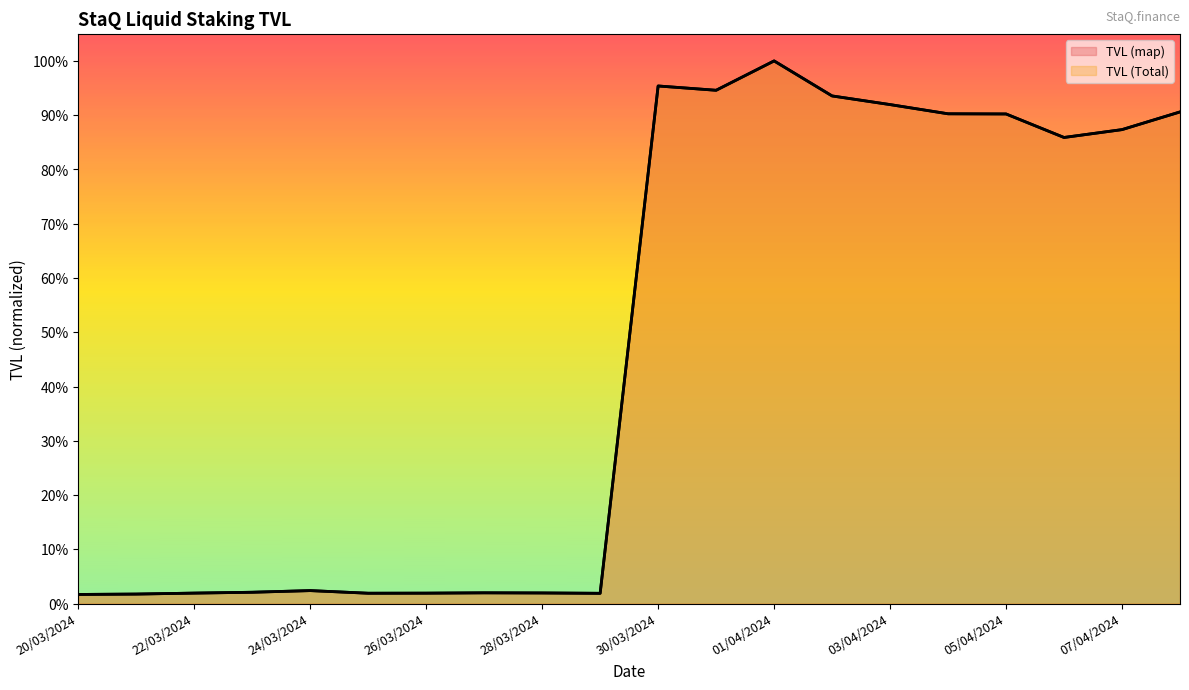

Is it true that TVL (map) equals 1.0 at 30/03/2024?

True